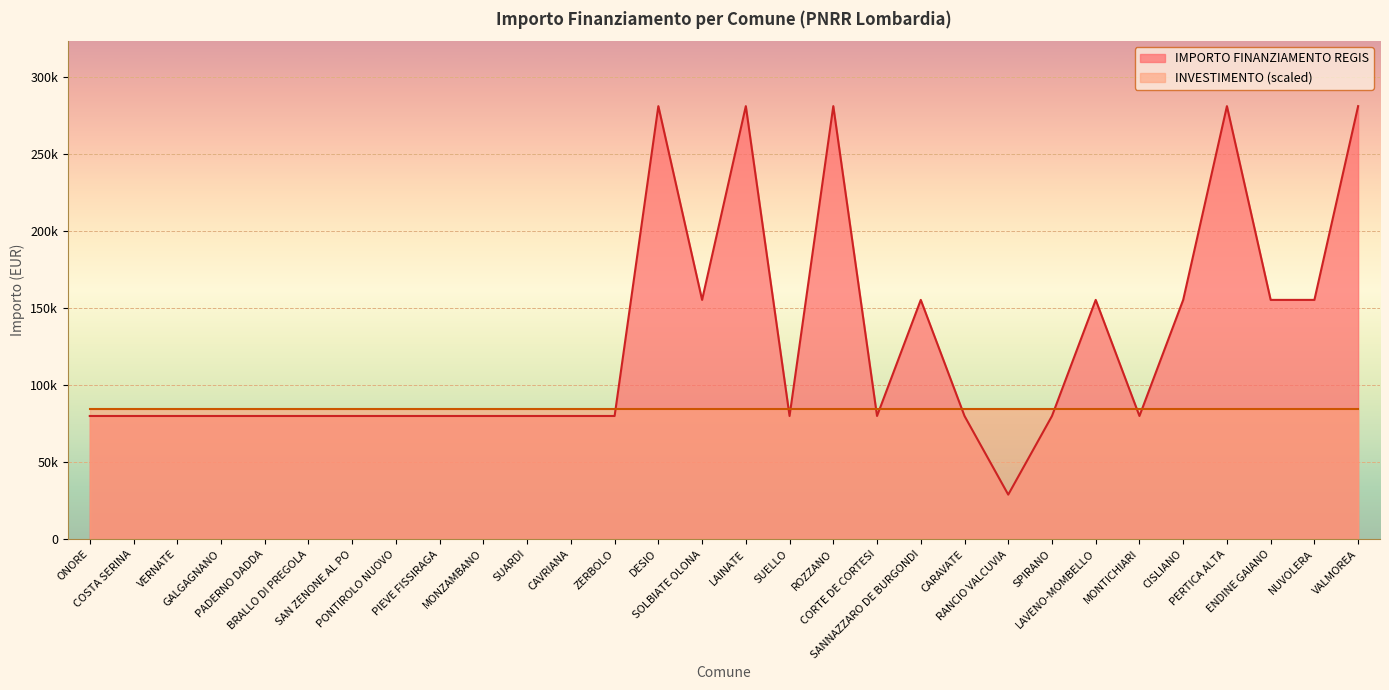

What is the smallest value displayed?

28902